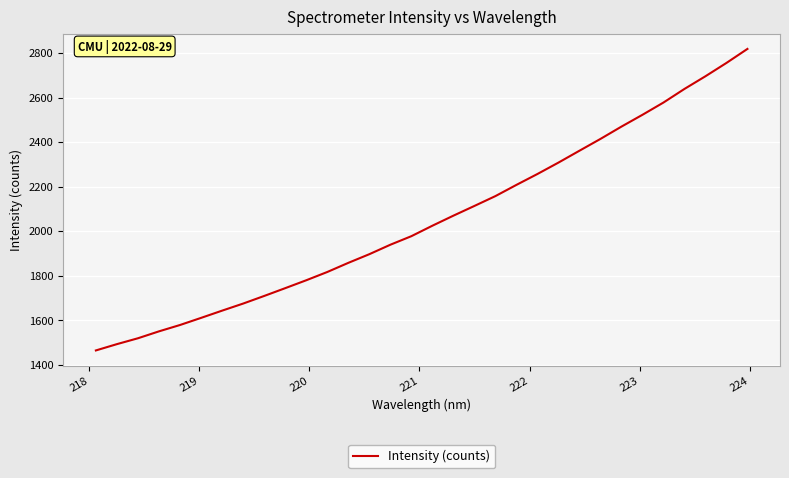

What is the sum of all values?

65646.4